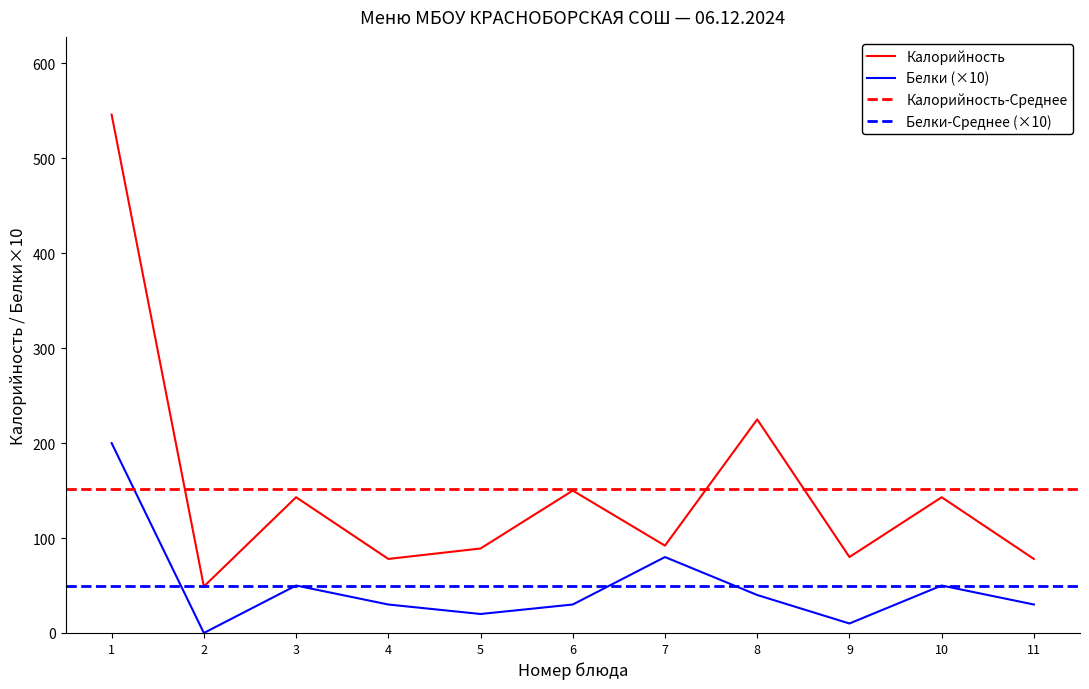

Reading left to right, what are all the values shown in this chart?

Калорийность: 546	49	143	78	89	150	92	225	80	143	78
Белки: 200	0	50	30	20	30	80	40	10	50	30